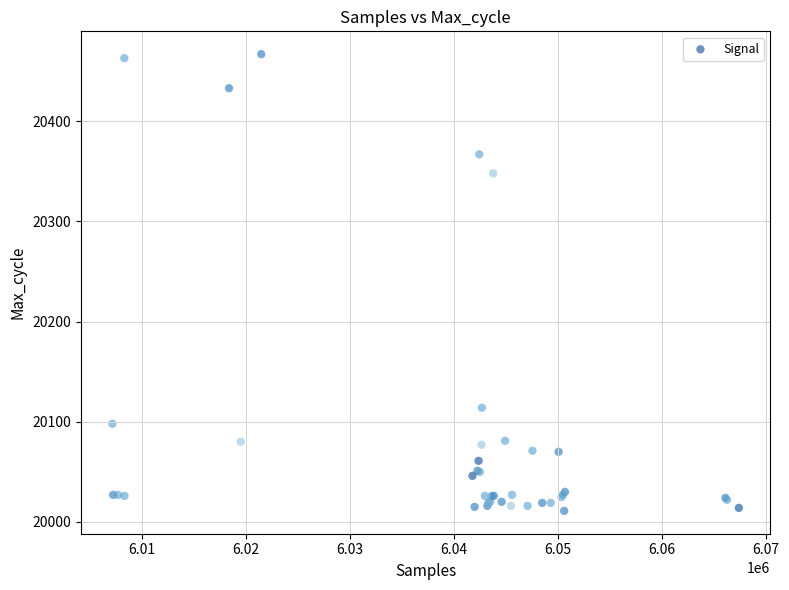

What Y value in the scatter plot is closest to 20239?

20348